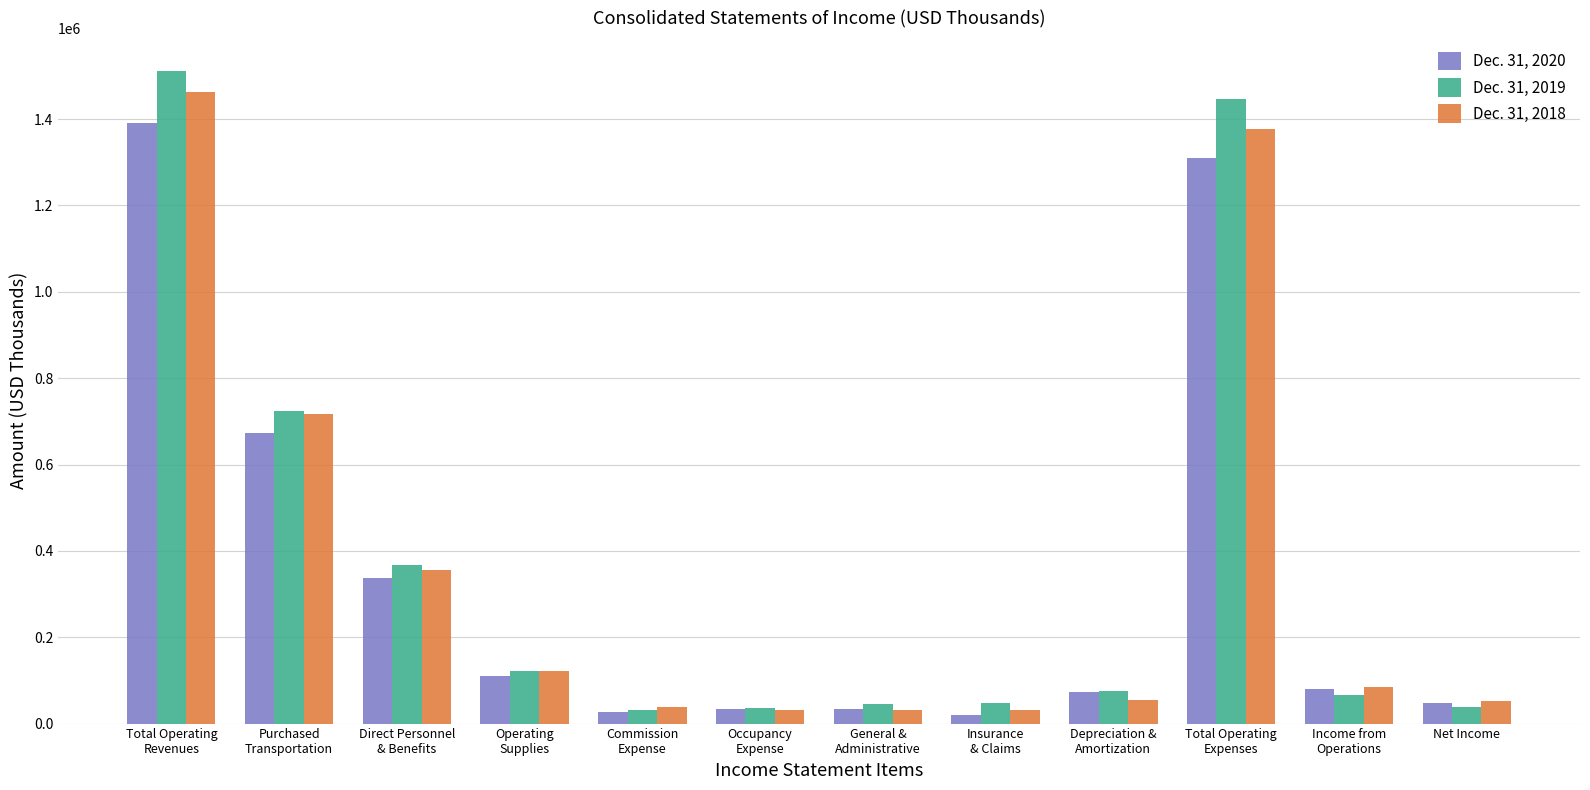

Read the Dec. 31, 2018 value at Direct Personnel
& Benefits, to the nearest 50.

354650